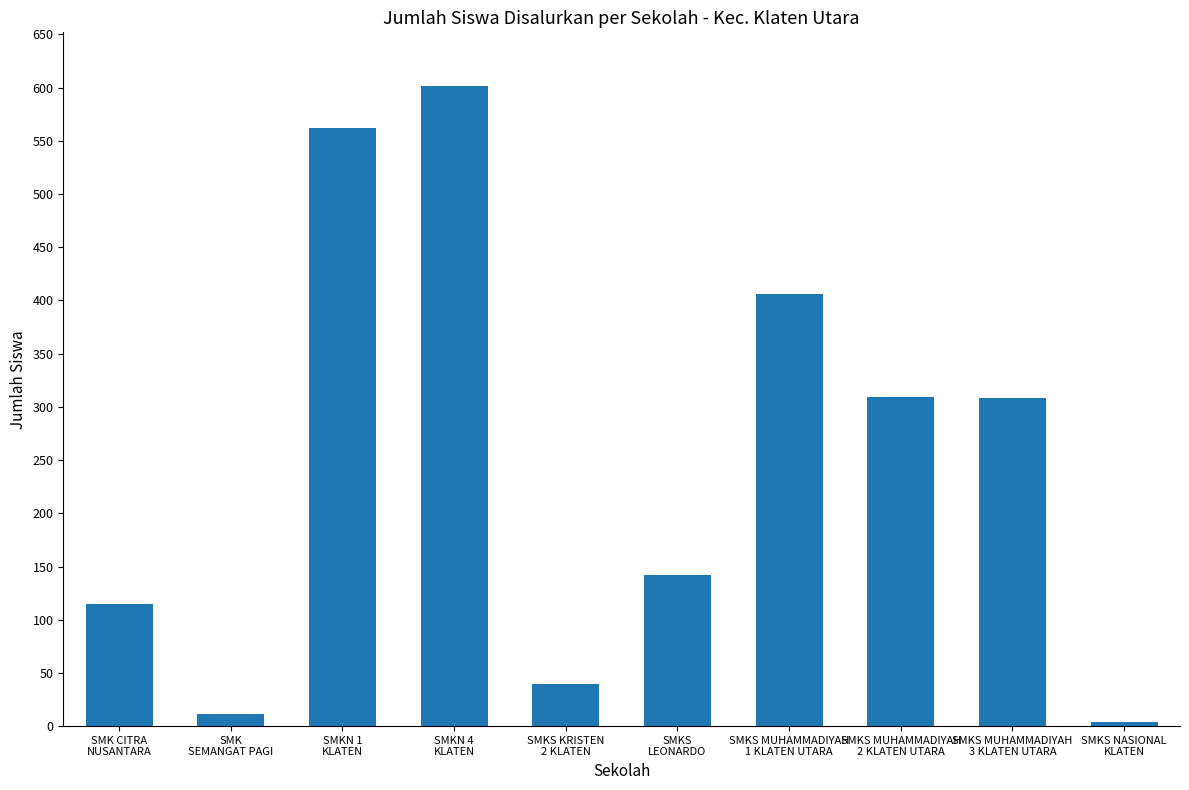

What is the greatest value displayed?

602